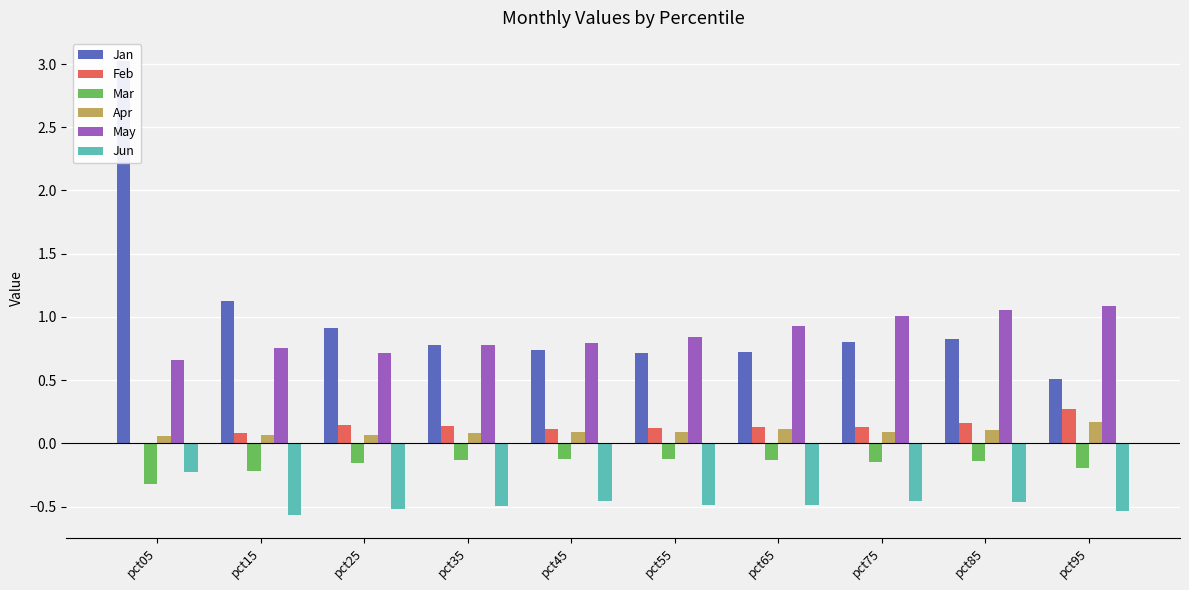

How many values in the Feb series are below 0?

1